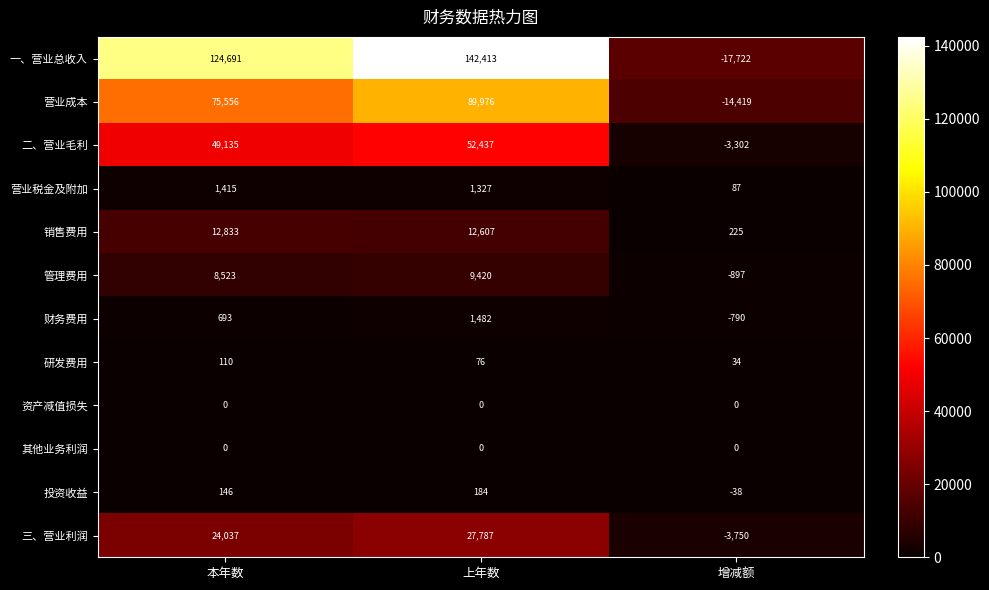

Count the 一、营业总收入 values in the range -17722 to 142413.

3